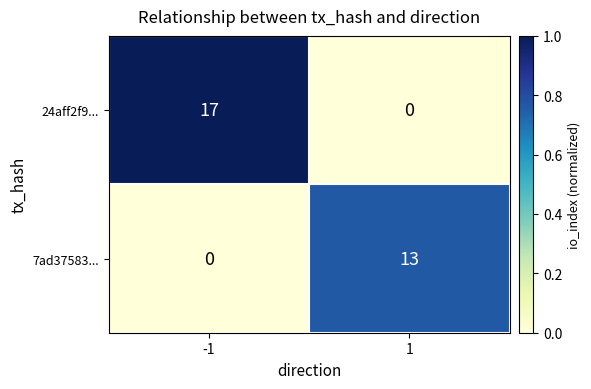

List the series in order of their overall mean, highest first.

24aff2f9..., 7ad37583...